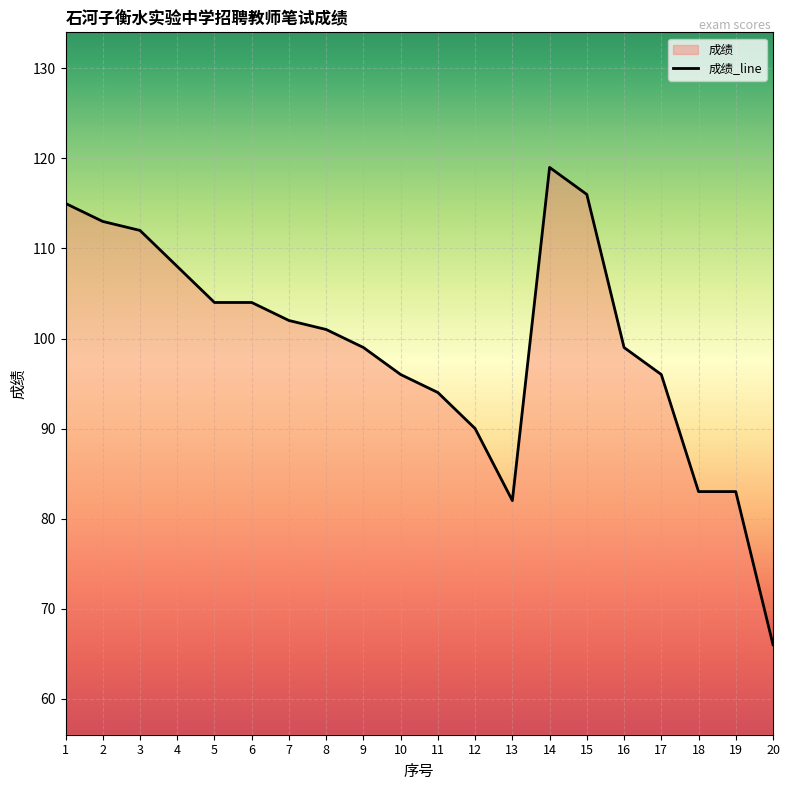

Rank the categories by value from lowest to highest.

20, 13, 18, 19, 12, 11, 10, 17, 9, 16, 8, 7, 5, 6, 4, 3, 2, 1, 15, 14